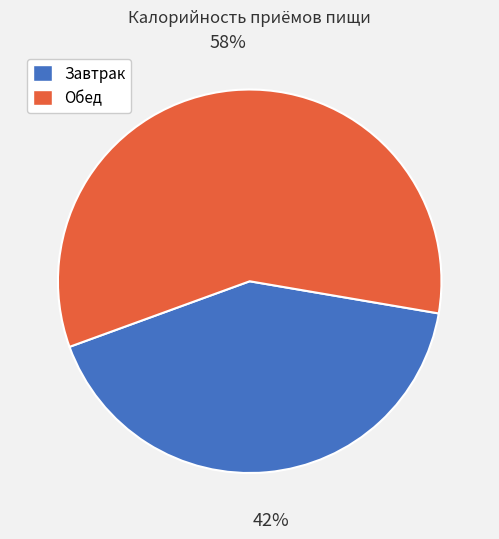

Do Завтрак and Обед together represent more than half of the pie?

Yes